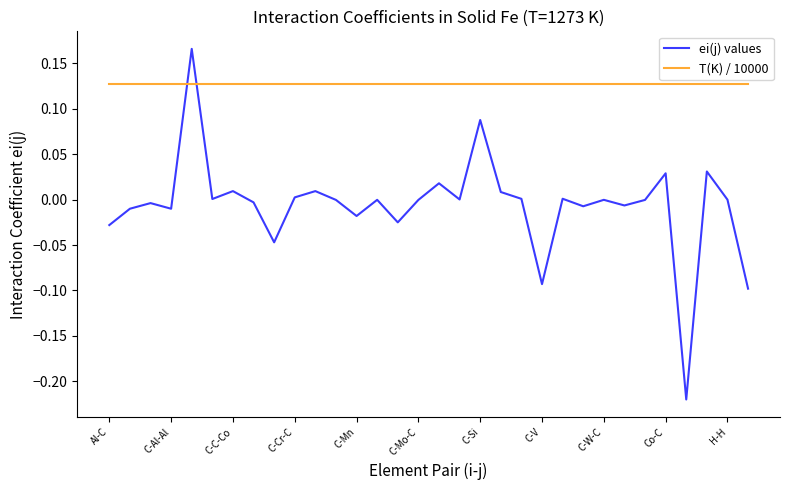

What are all the series names shown in the legend?

ei(j) values, T(K) / 10000